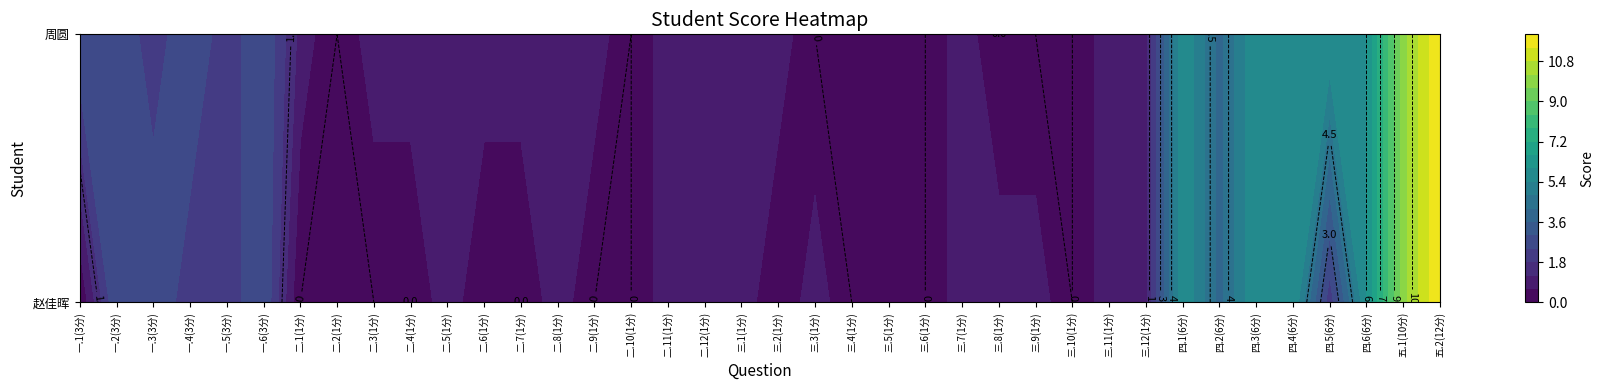

At which label does 三.3(1分) reach its peak?

赵佳晖